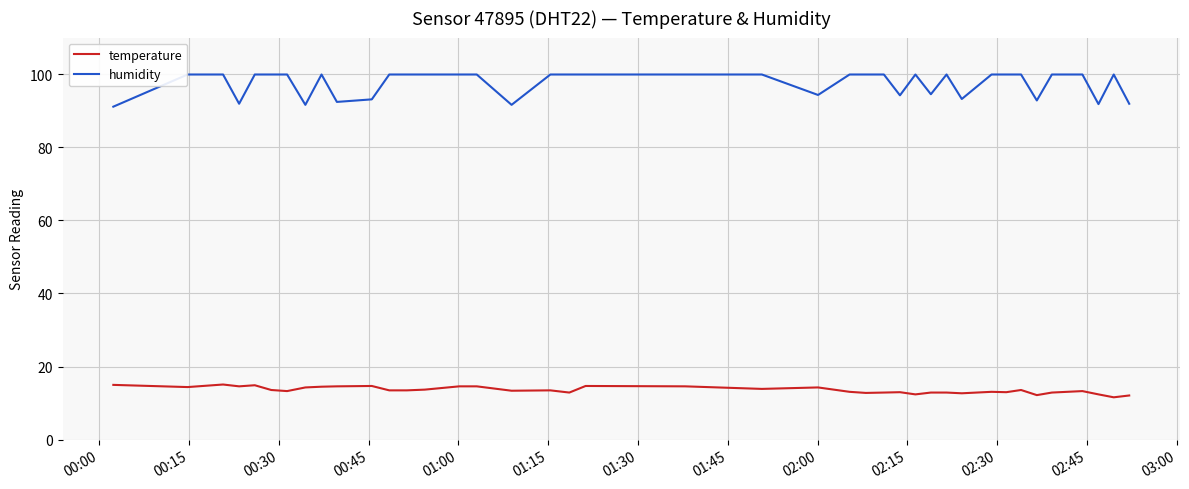

True or false: humidity and temperature cross at least once.

False